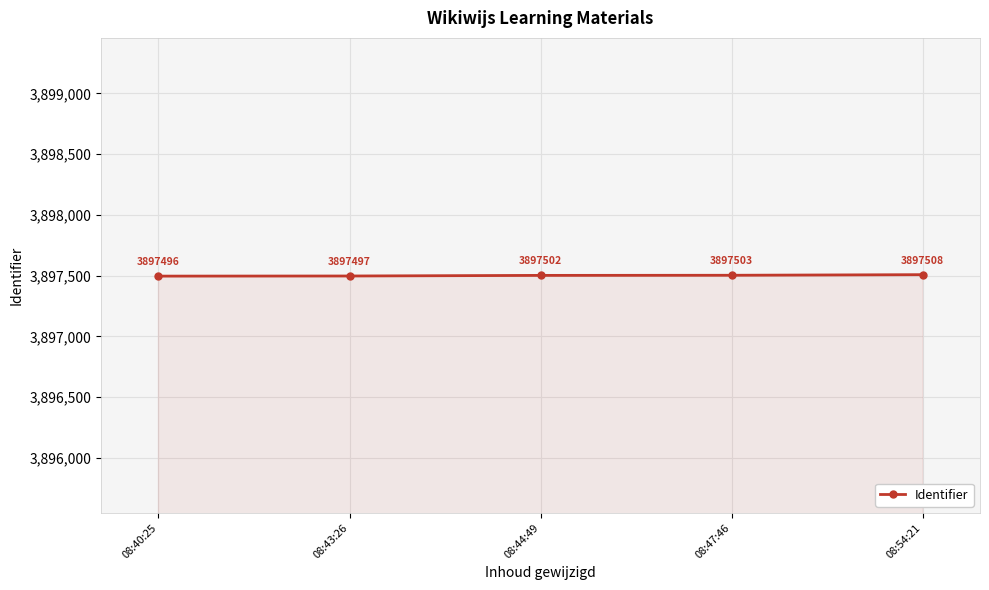

What is the value of the 2nd point from the left?

3897497